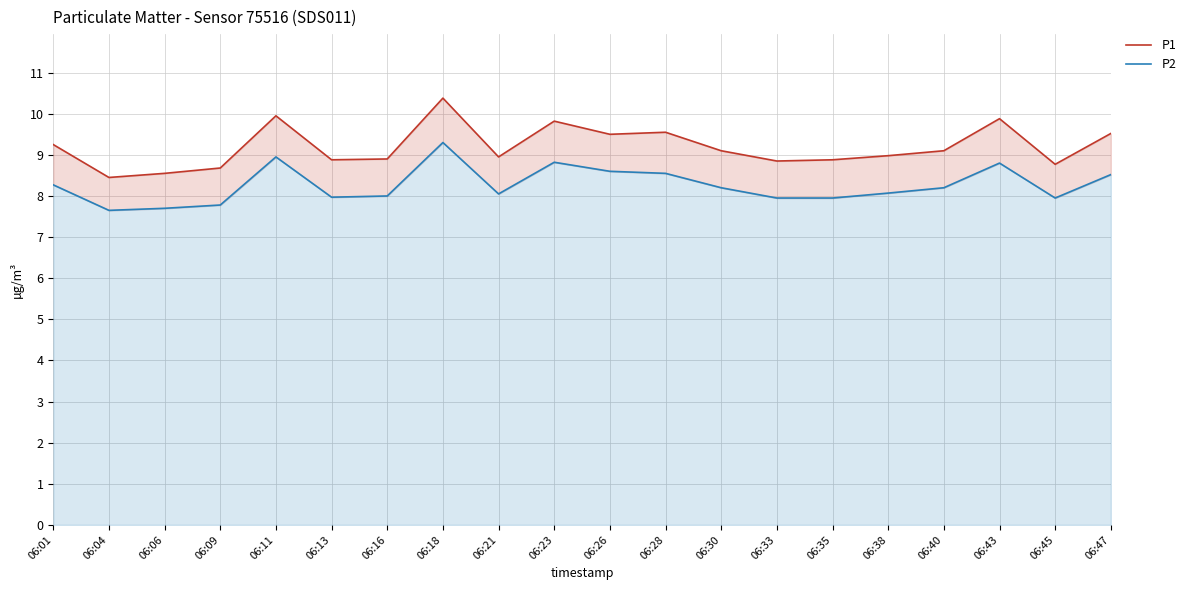

How many interior local valleys does the P2 series have?

4